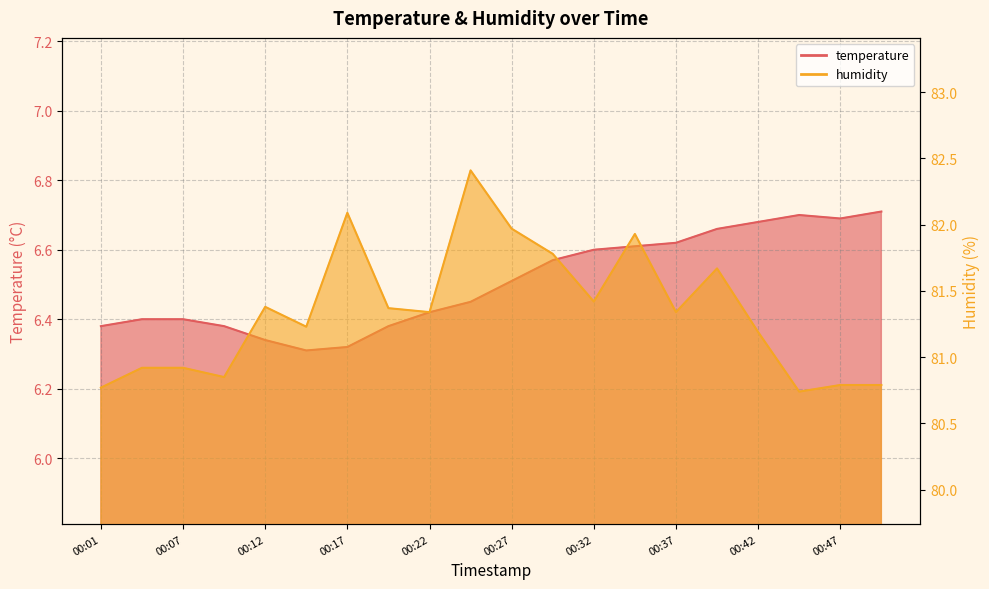

True or false: temperature and humidity cross at least once.

False